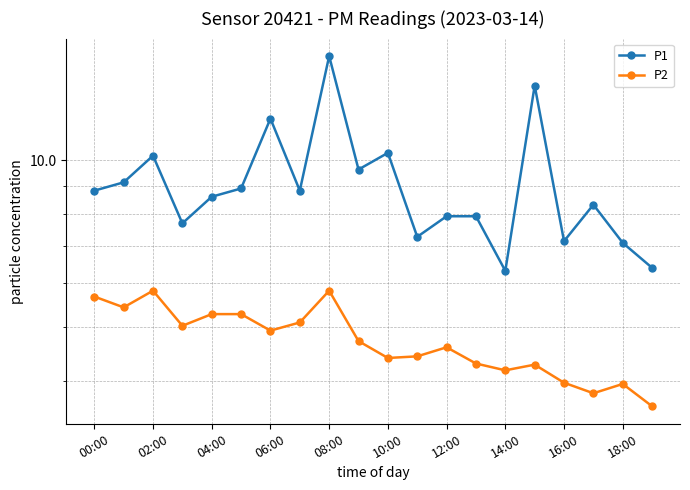

At how many categories does at least one series exceed 6?

20